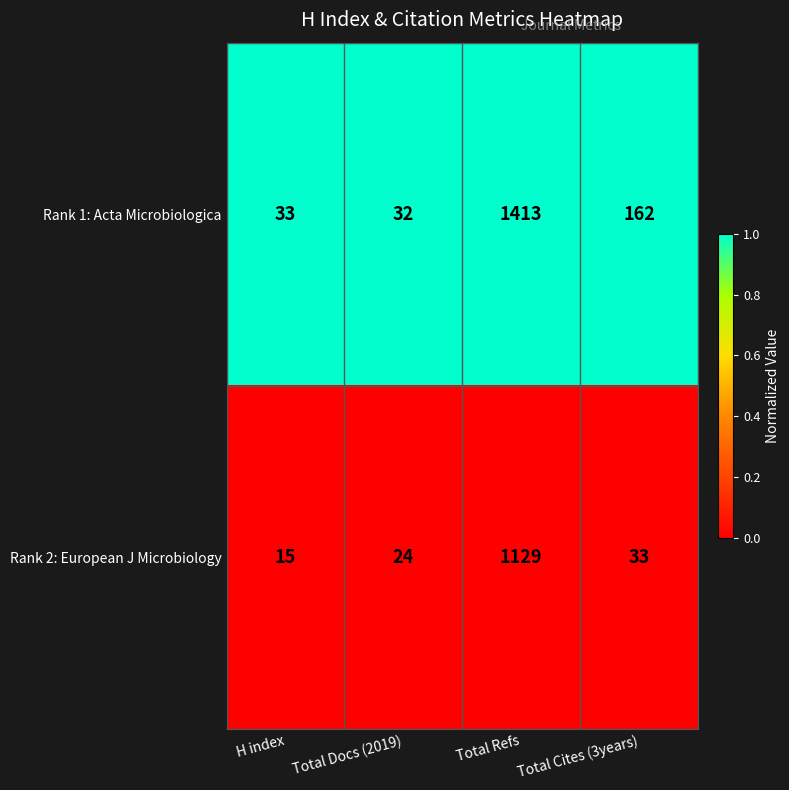

What is the spread (max minus min) of values at H index?

18